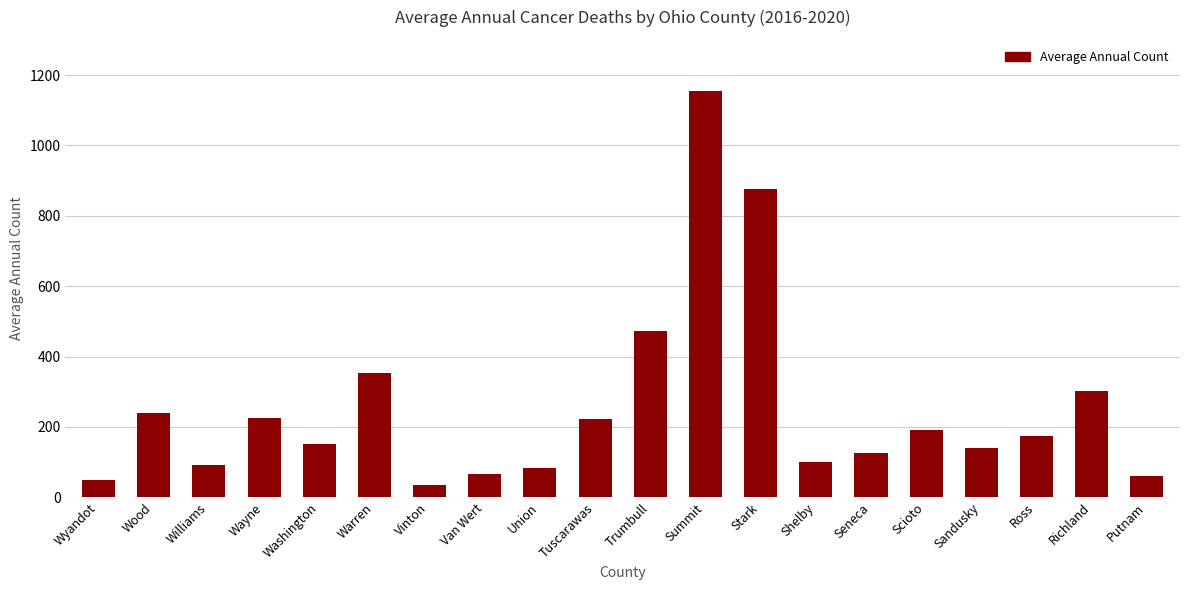

The chart shows a value of 474 at Trumbull. True or false?

True